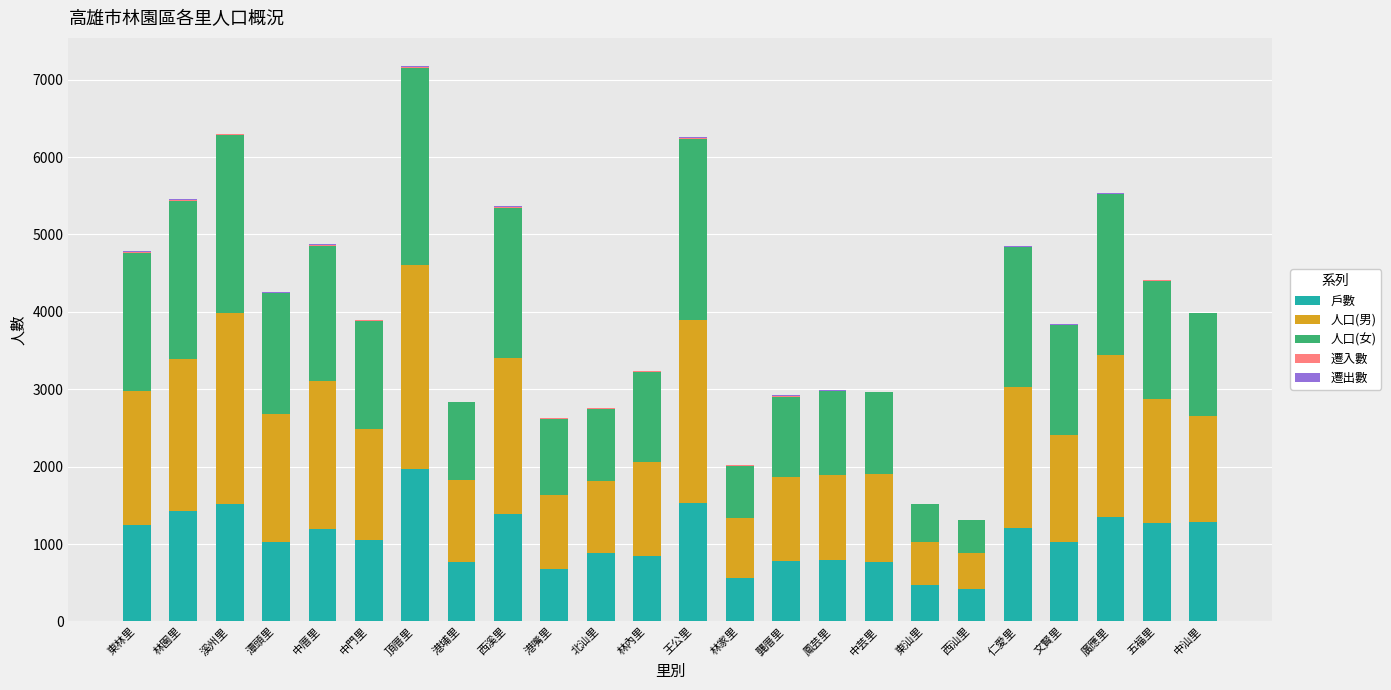

At which category is the sum across all series the highest?

頂厝里